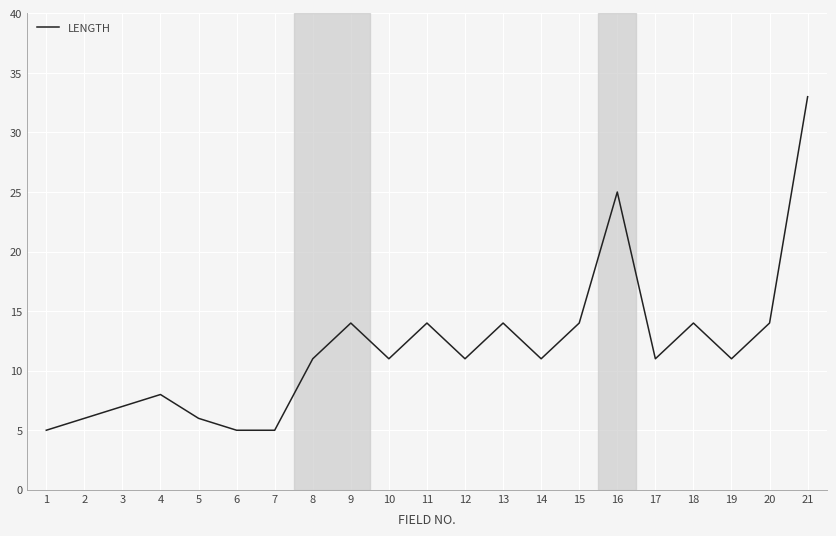

What is the sum of the values at 14 and 8?

22